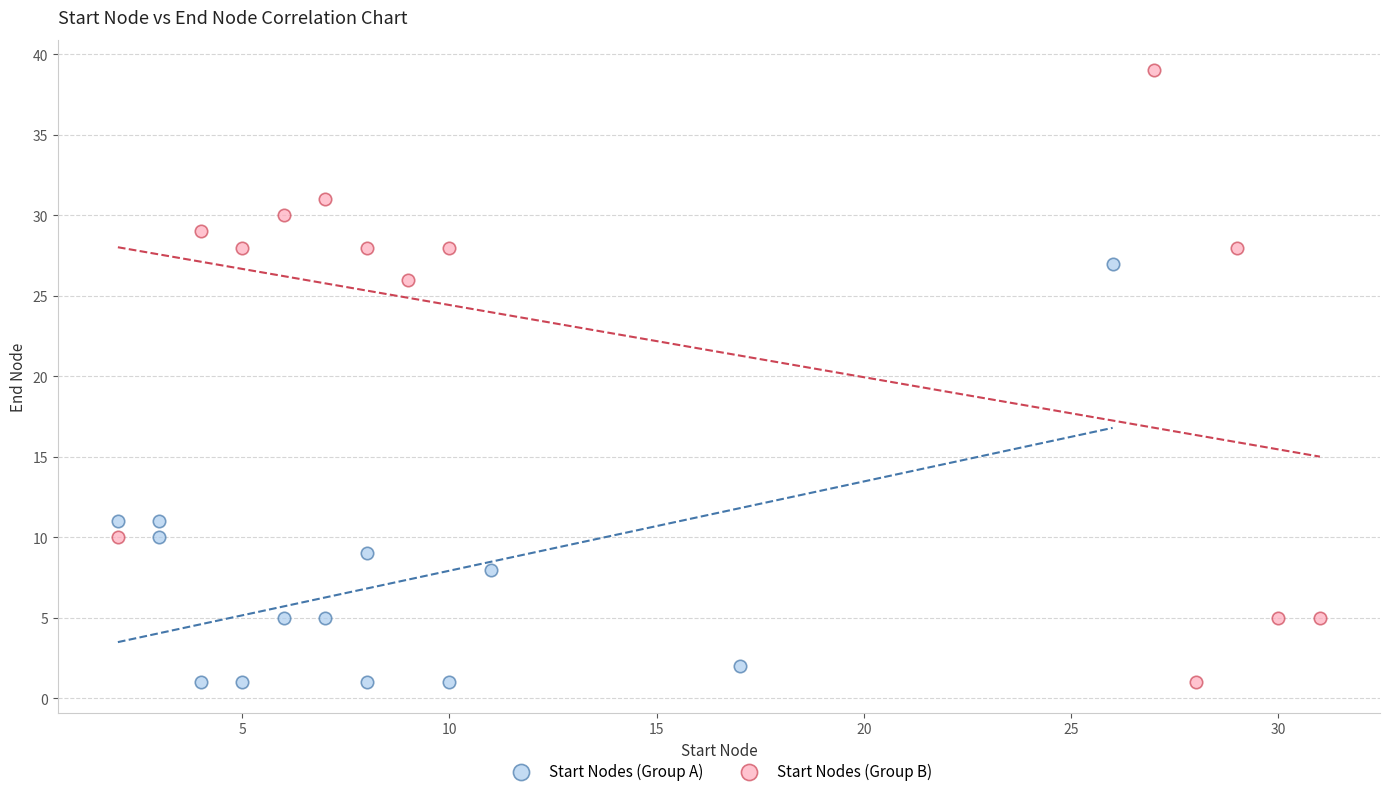

Which series has the widest spread of Y values?

Start Nodes (Group B)